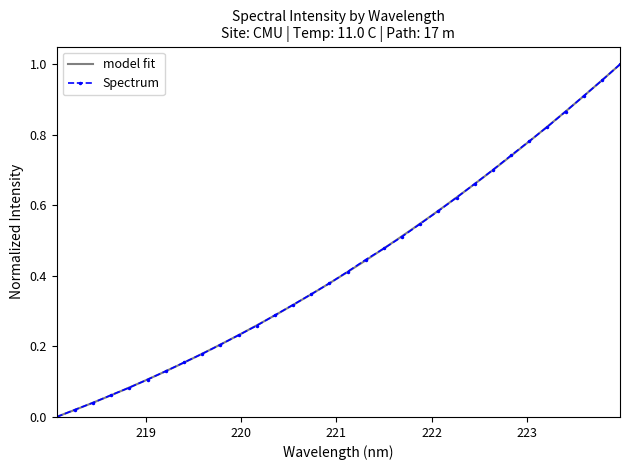

What is the label of the 21st point from the left?

221.8812